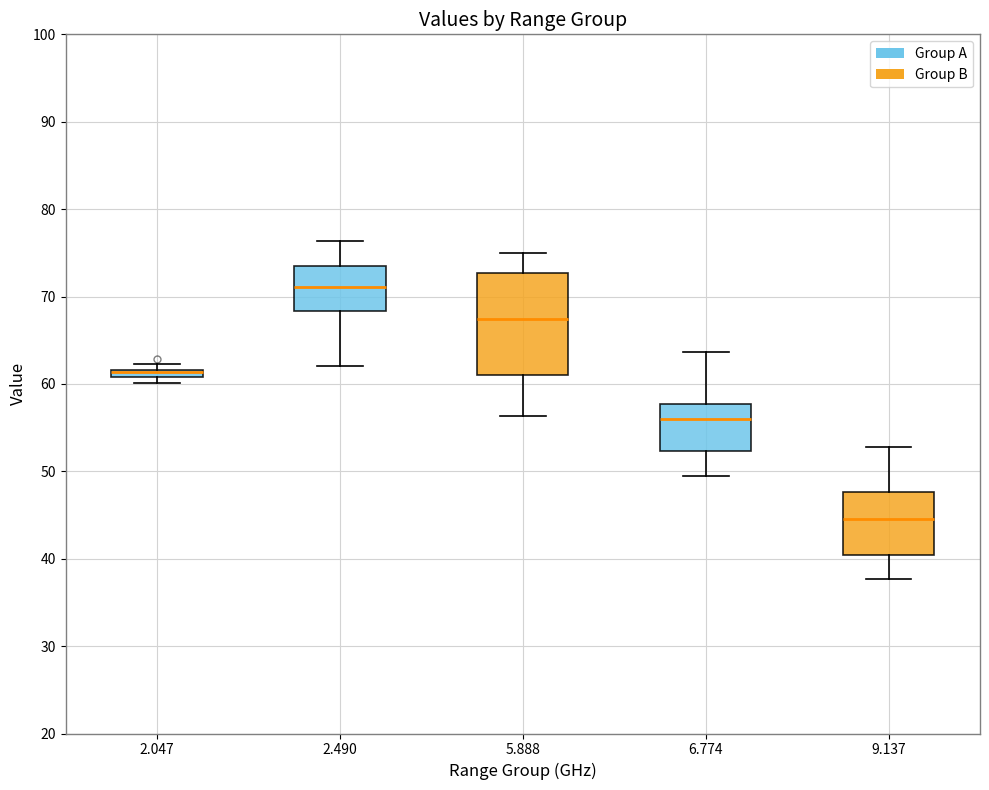

Comparing the boxes themselves (not the whiskers), which one is the tallest?

5.888